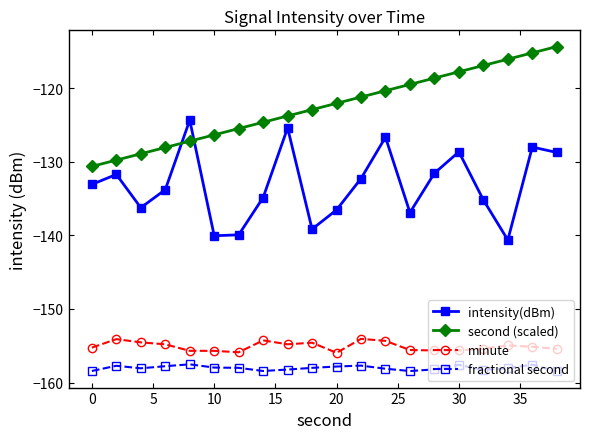

List the series in order of their peak value, lowest first.

fractional second, minute, intensity(dBm), second (scaled)